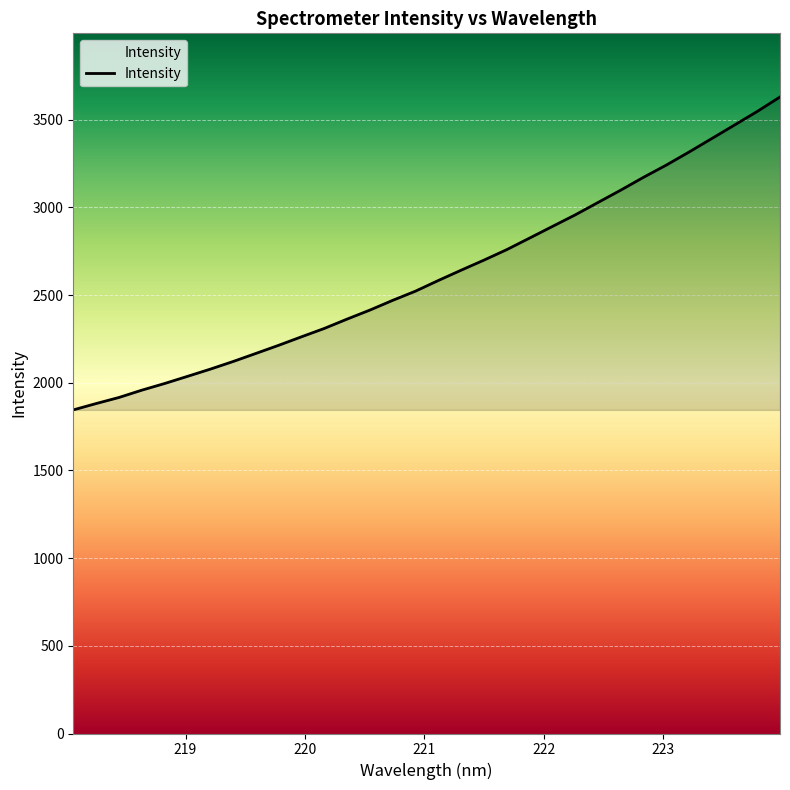

What is the difference between the maximum and minimum values?

1784.3